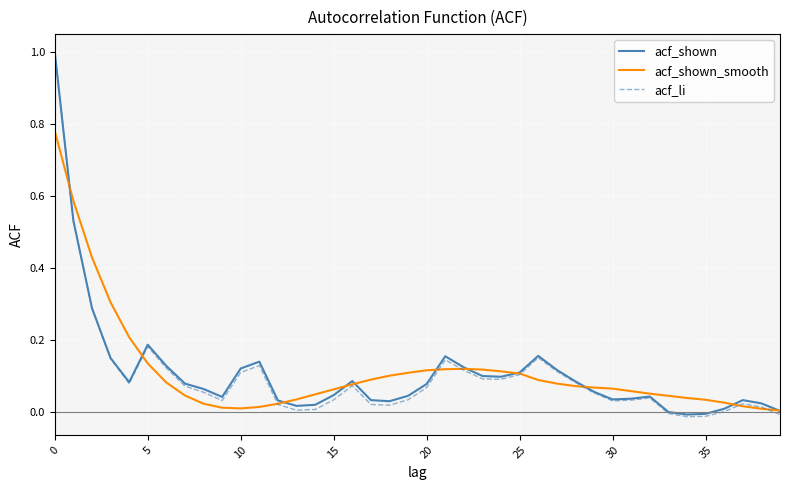

True or false: acf_shown_smooth and acf_li cross at least once.

True